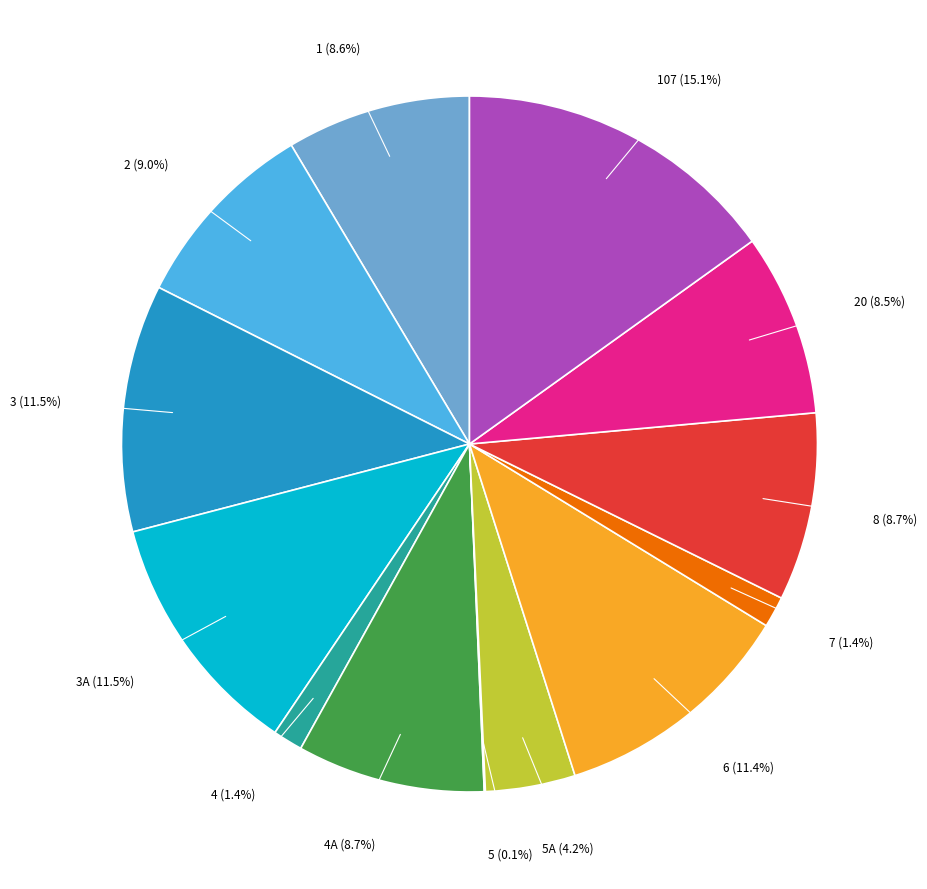

Does any single category account for the majority?

No